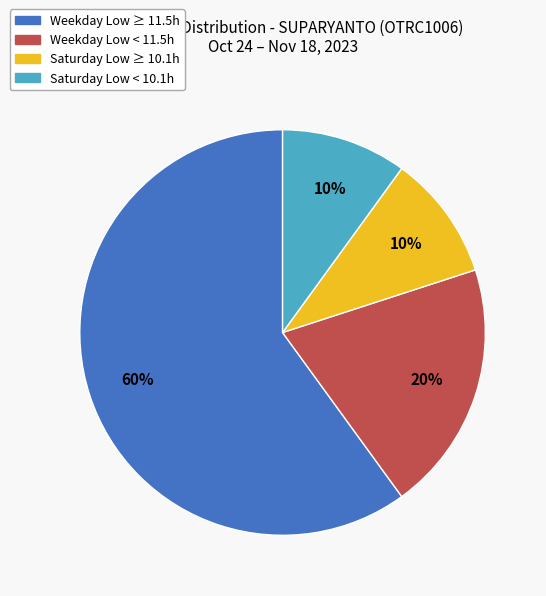

To the nearest percent, what is the average slice percentage?

25%